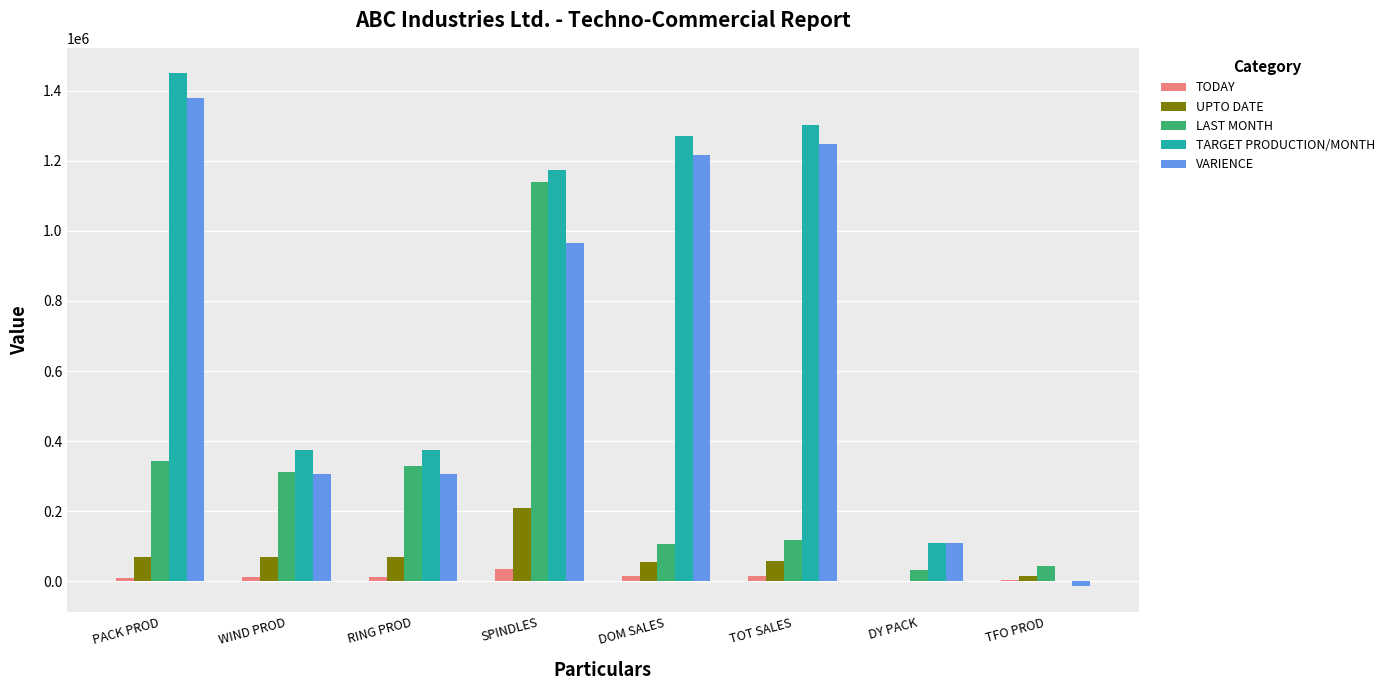

Which category has the highest value in the UPTO DATE series?

SPINDLES